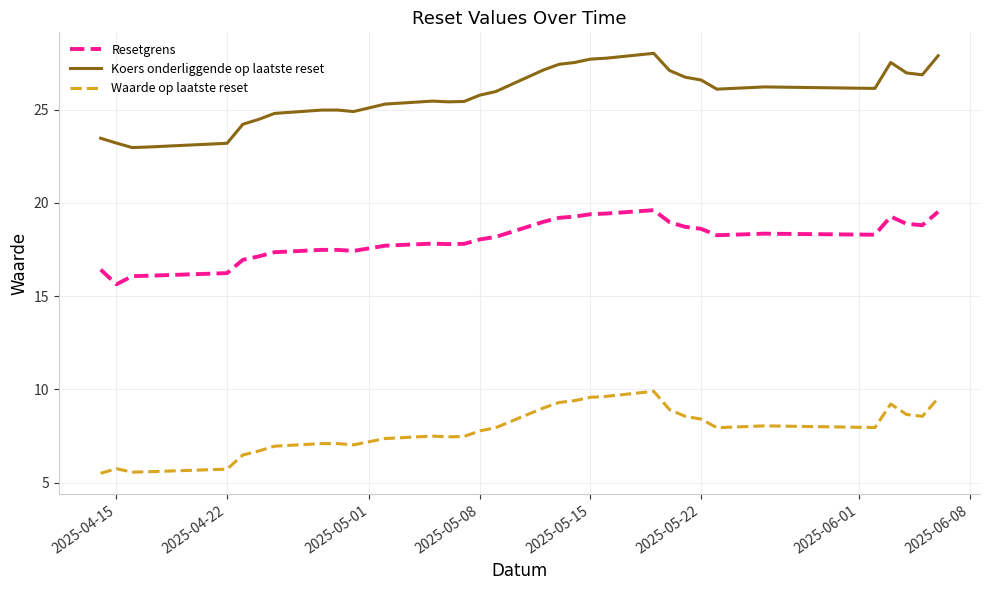

True or false: Waarde op laatste reset and Koers onderliggende op laatste reset intersect in this chart.

False